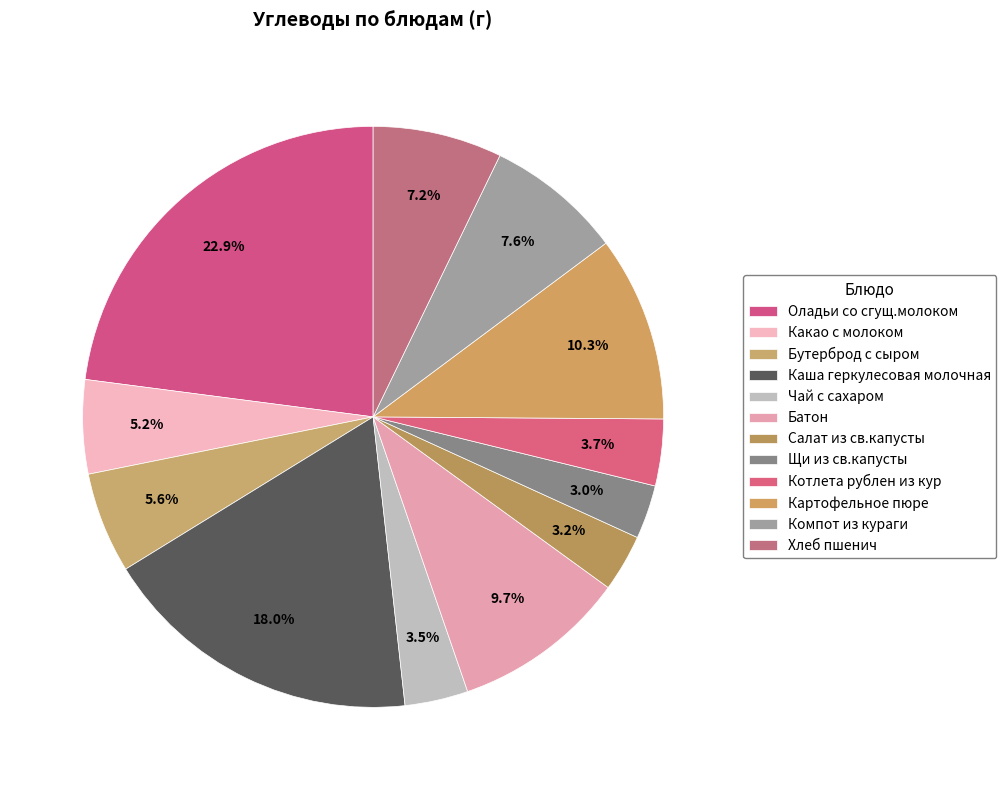

Rank the categories by value from lowest to highest.

Щи из св.капусты, Салат из св.капусты, Чай с сахаром, Котлета рублен из кур, Какао с молоком, Бутерброд с сыром, Хлеб пшенич, Компот из кураги, Батон, Картофельное пюре, Каша геркулесовая молочная, Оладьи со сгущ.молоком